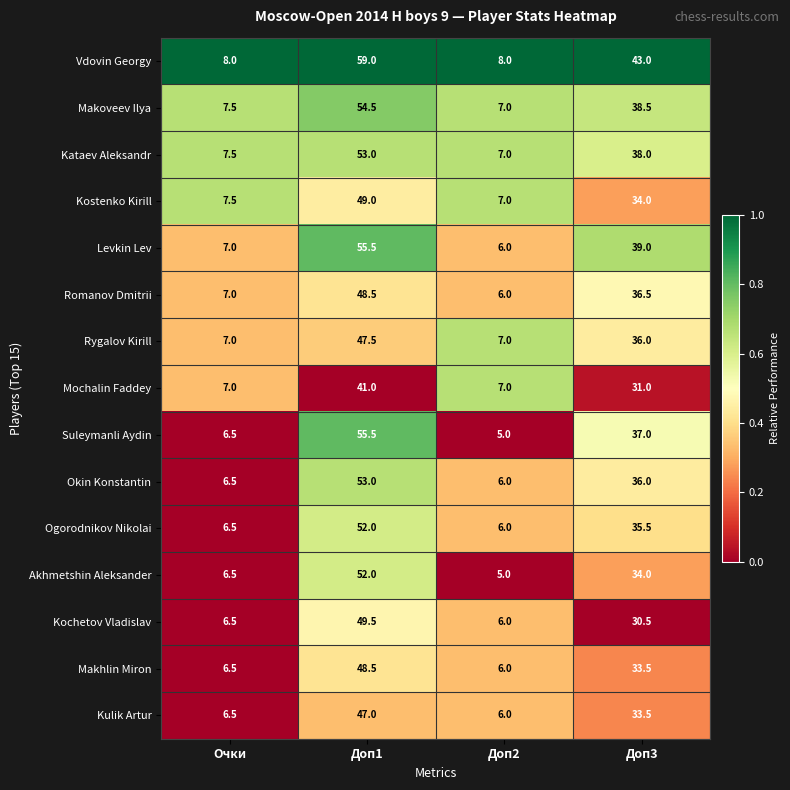

List the labels in order of Kostenko Kirill value, smallest first.

Доп2, Очки, Доп3, Доп1